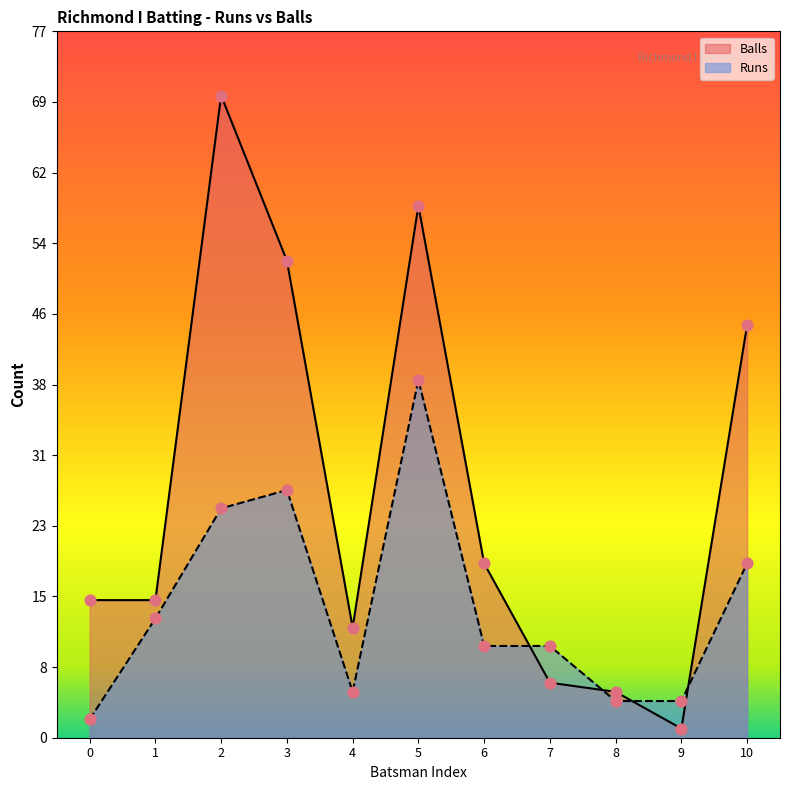

Is the value of Runs at 9 greater than the value of Balls at 0?

No